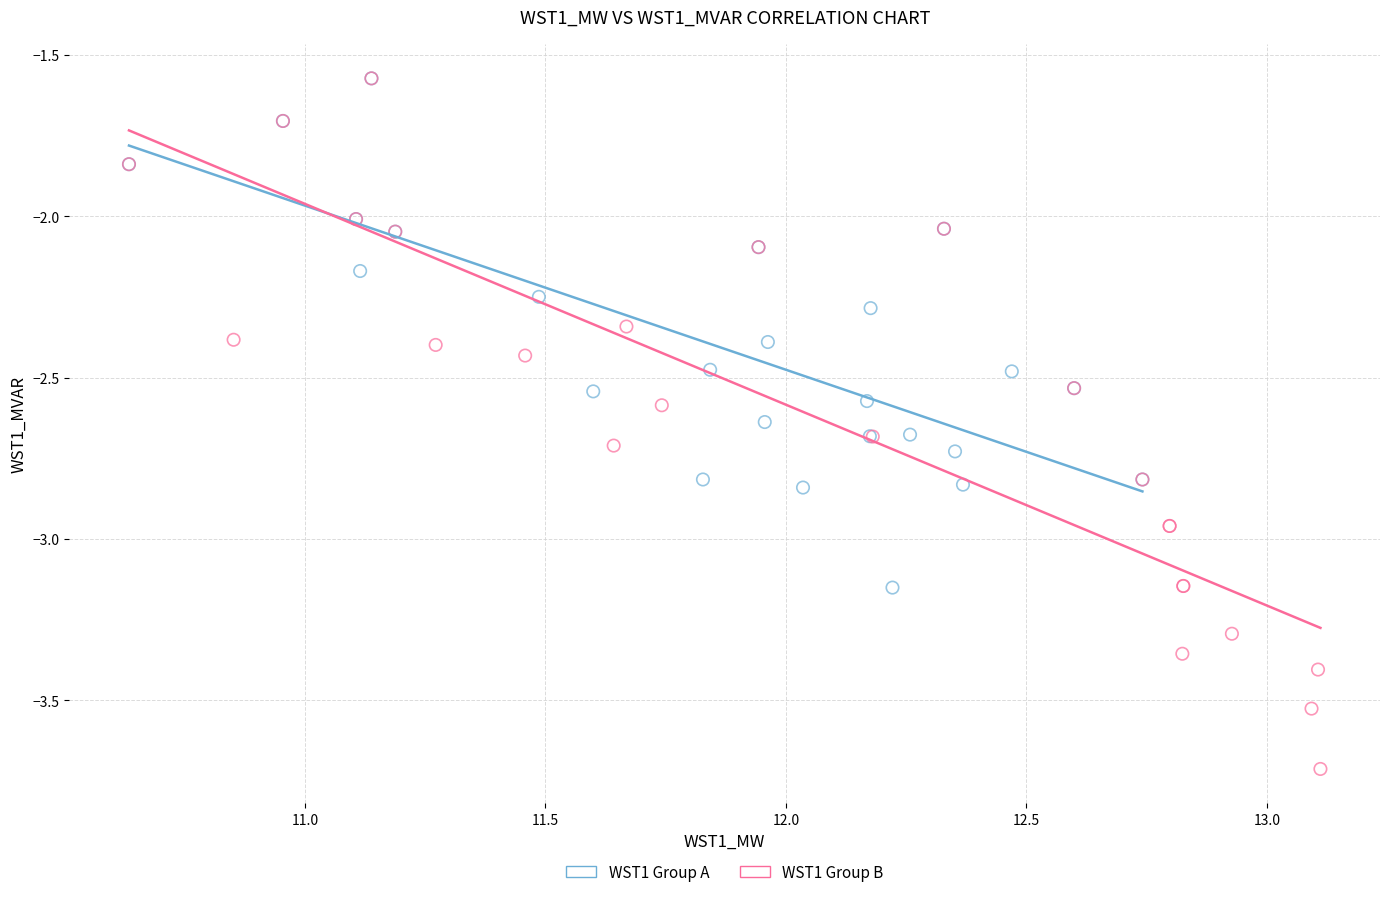

Which series has the widest spread of Y values?

WST1 Group B